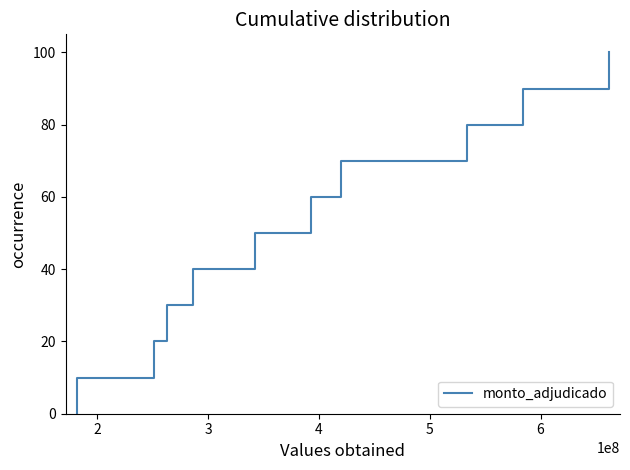

True or false: the data has more than 1 interior local peaks.

False